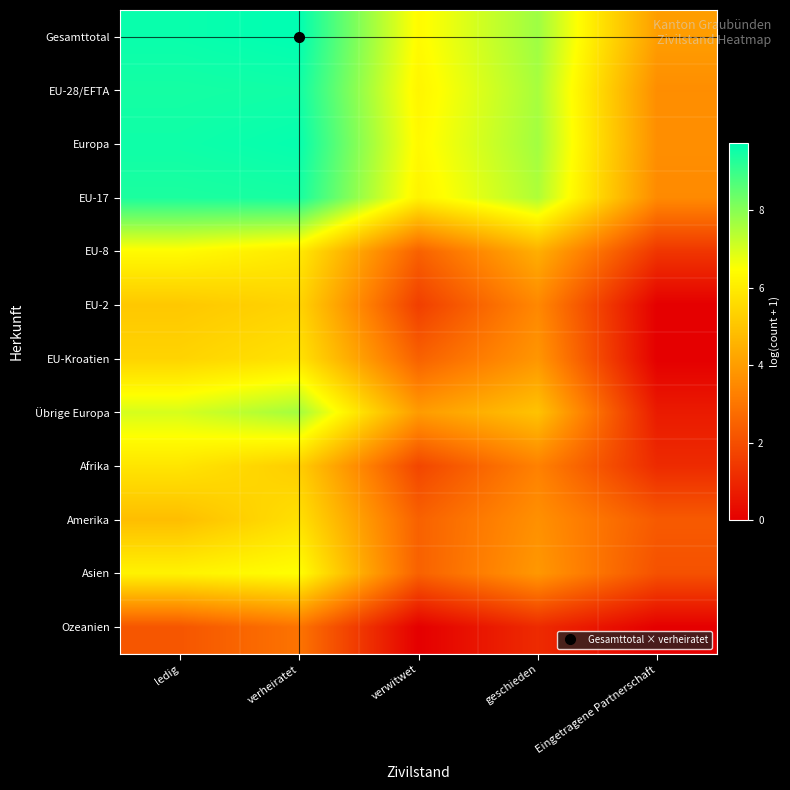

Which label corresponds to the largest value in the chart?

verheiratet